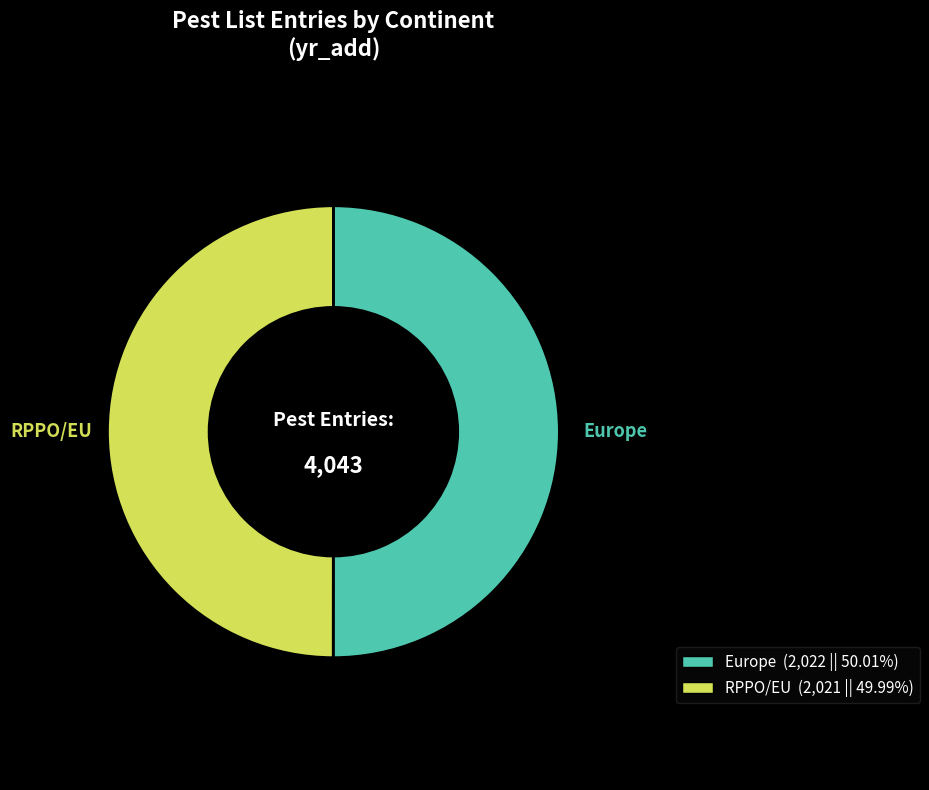

How many segments does this pie chart have?

2